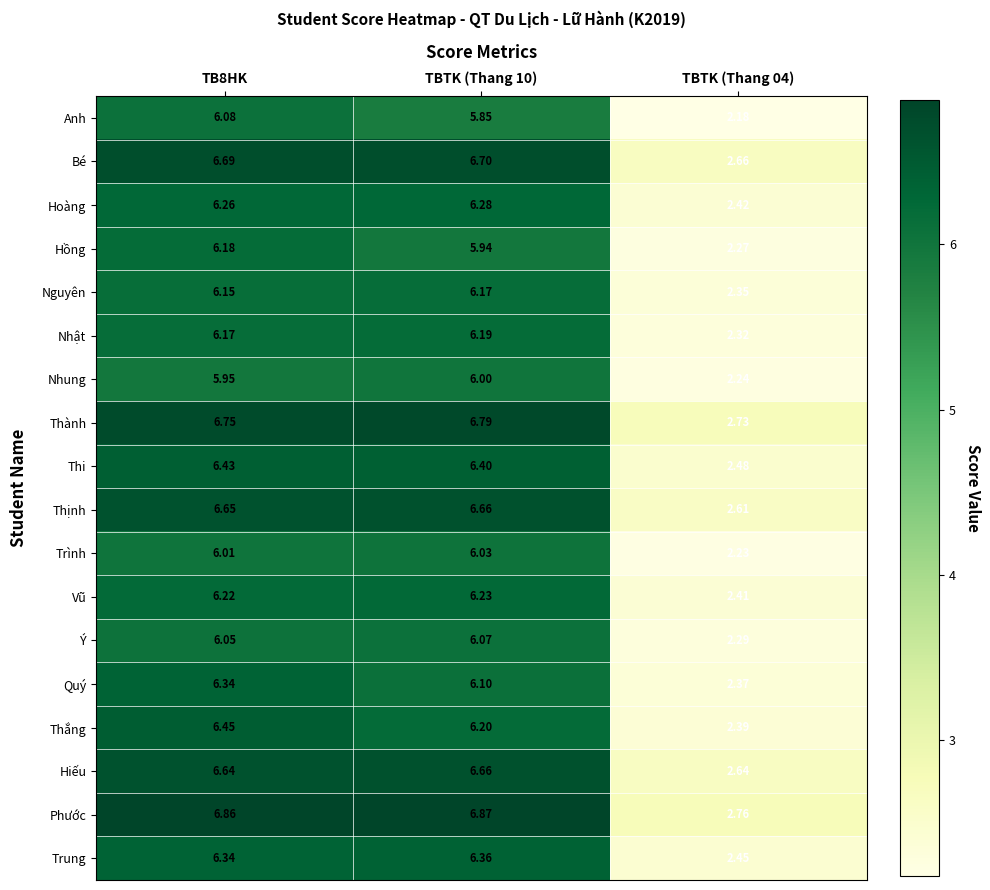

How many distinct data groups are displayed?

18